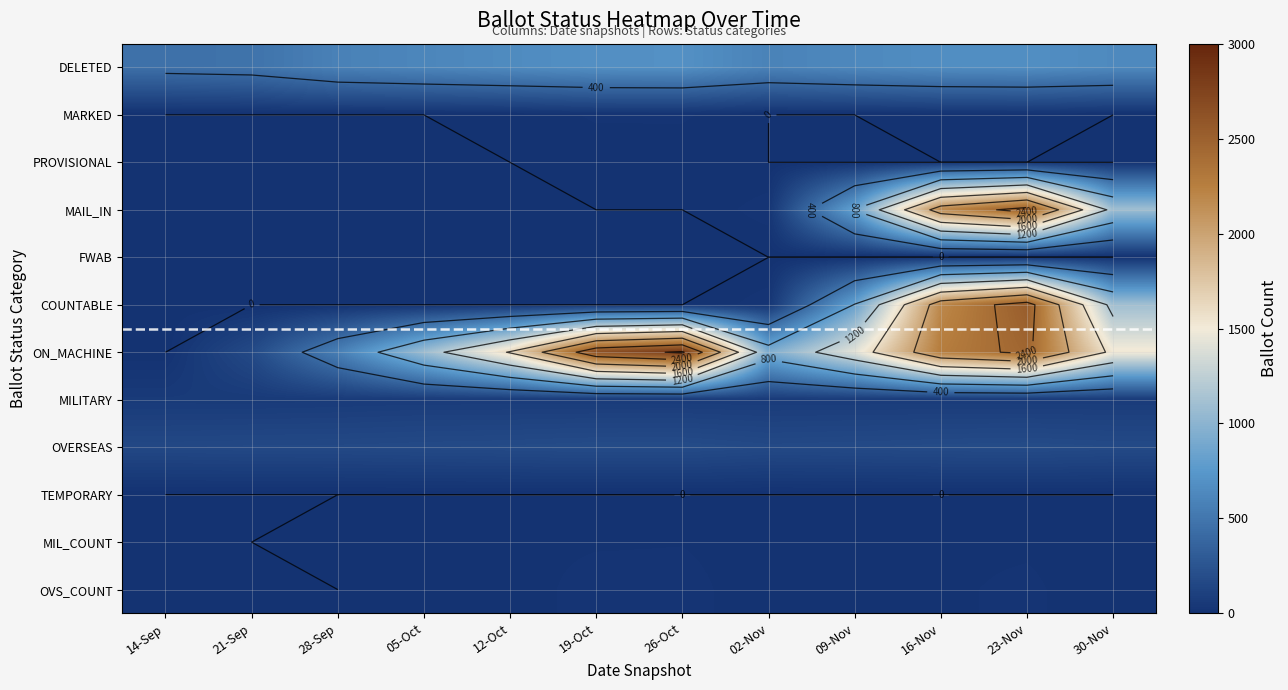

Which series changed the most between 28-Sep and 16-Nov?

COUNTABLE